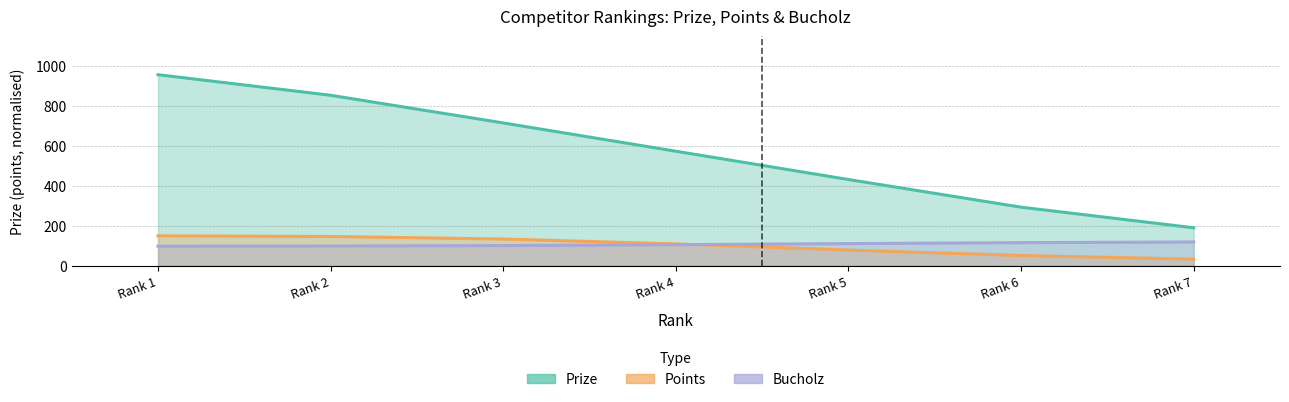

How many lines are shown in the chart?

3